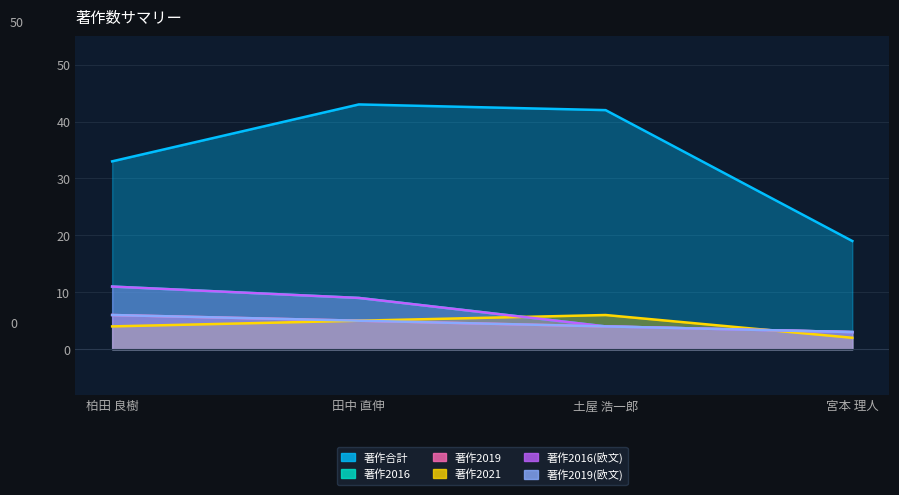

What is the total value across all series at 柏田 良樹?

71